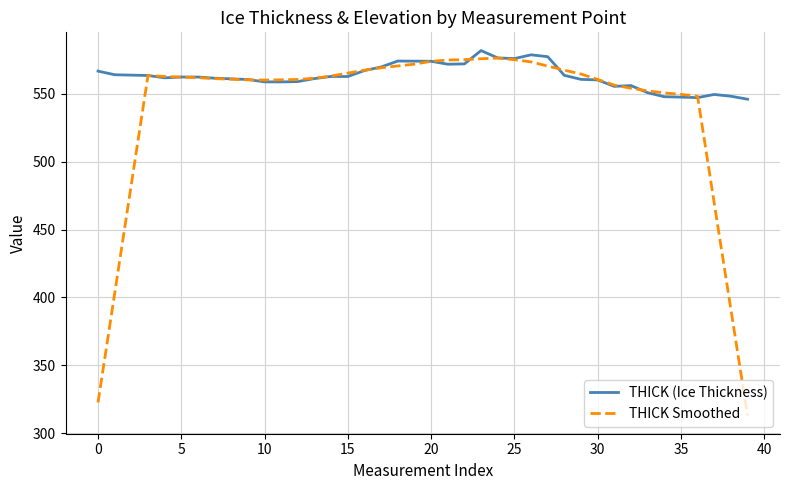

True or false: THICK Smoothed and THICK (Ice Thickness) intersect in this chart.

True